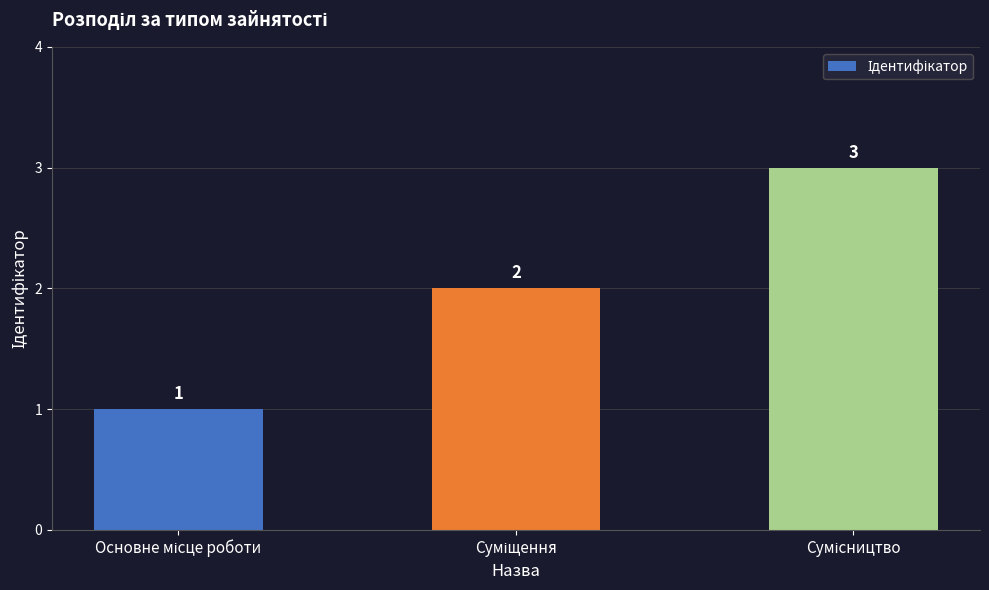

What is the greatest value displayed?

3